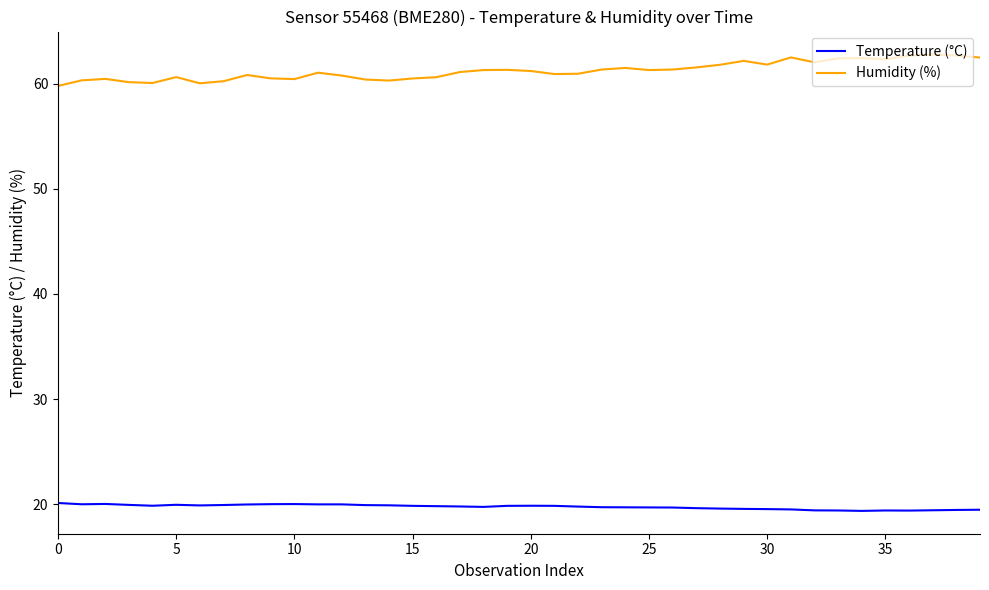

True or false: Humidity (%) and Temperature (°C) cross at least once.

False